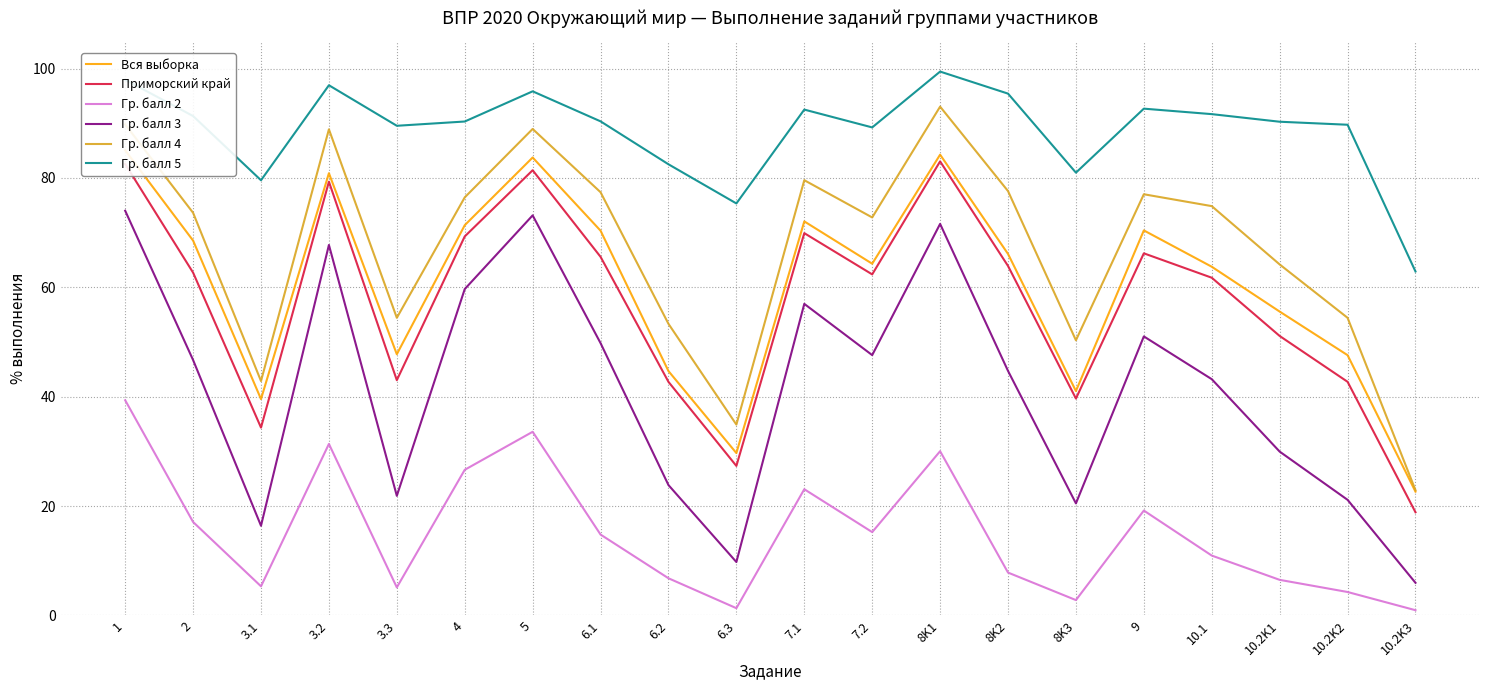

What is the lowest value of the Гр. балл 2 series?

1.0